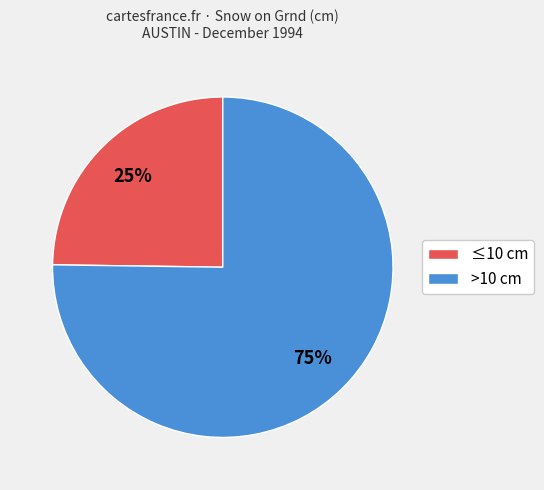

What percentage is the >10 cm slice, to the nearest percent?

75%